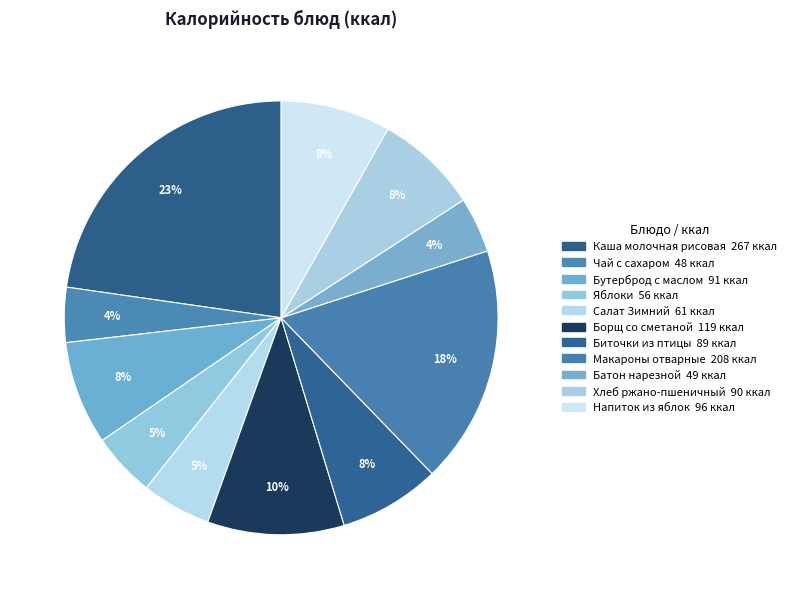

How many slices are in this pie chart?

11